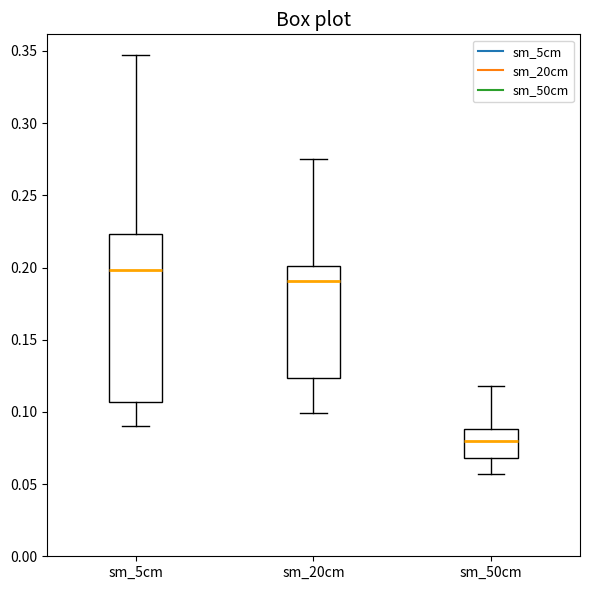

Reading left to right, transcribe this box plot: for each box, give where its median line is, the range the box spans, and where its two whiskers end, as read against the y-axis. The values are not printed on the chart, so give them approximately, as read against the axis.

sm_5cm: median 0.200, box 0.105 to 0.225, whiskers 0.090 to 0.345
sm_20cm: median 0.190, box 0.125 to 0.200, whiskers 0.100 to 0.275
sm_50cm: median 0.080, box 0.070 to 0.090, whiskers 0.055 to 0.120